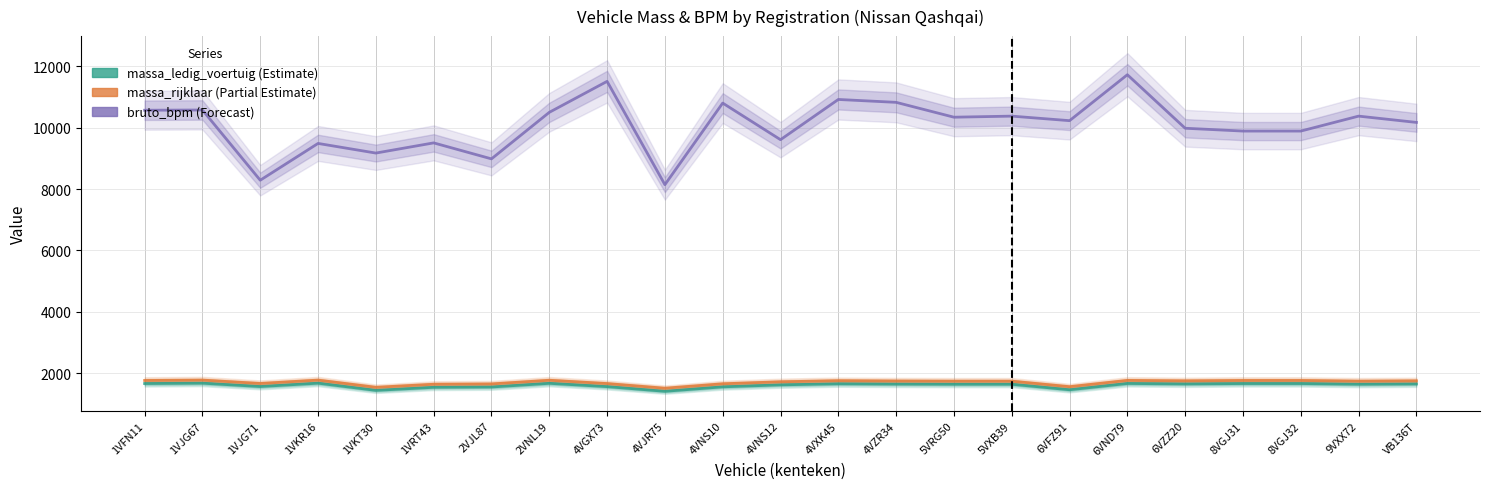

Which series has the largest total across all categories?

bruto_bpm